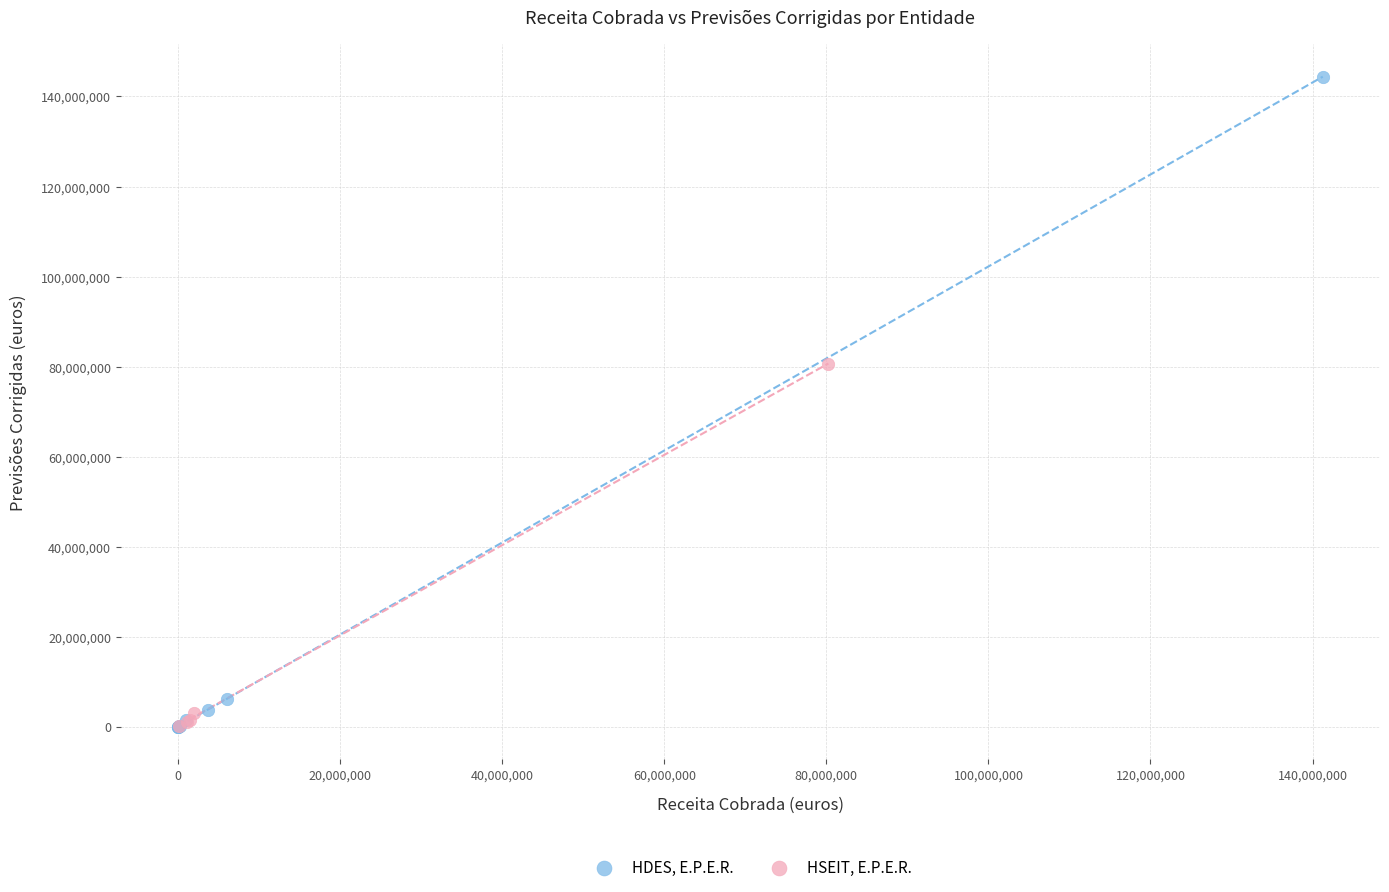

Which series reaches the maximum Y coordinate?

HDES, E.P.E.R.